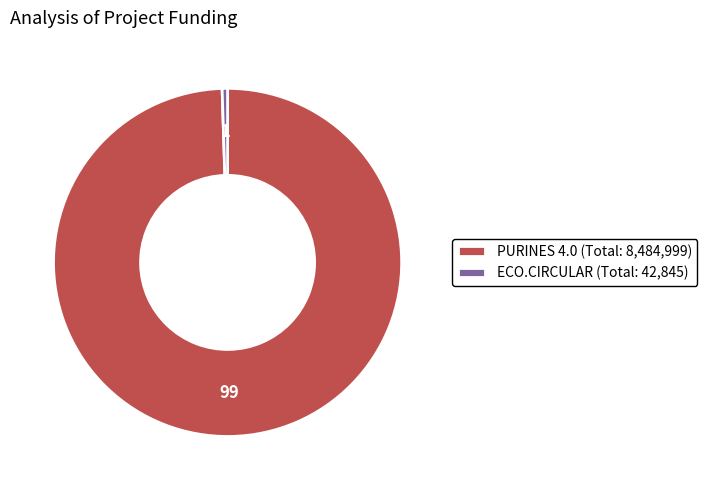

Rank the categories by value from lowest to highest.

ECO.CIRCULAR, PURINES 4.0